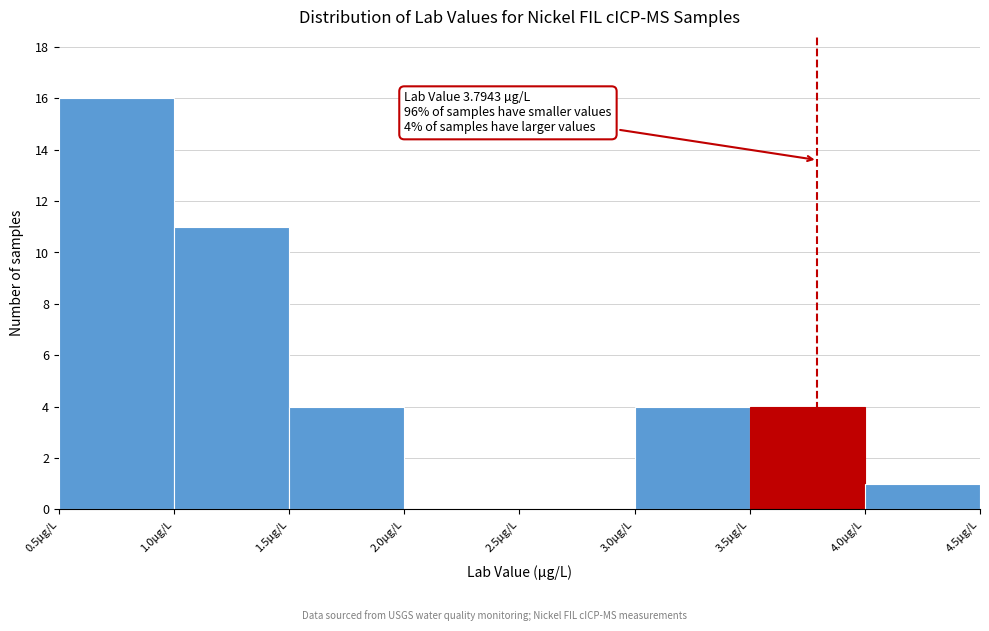

Which range on the x-axis has the tallest bar?

0.5 to 1.0